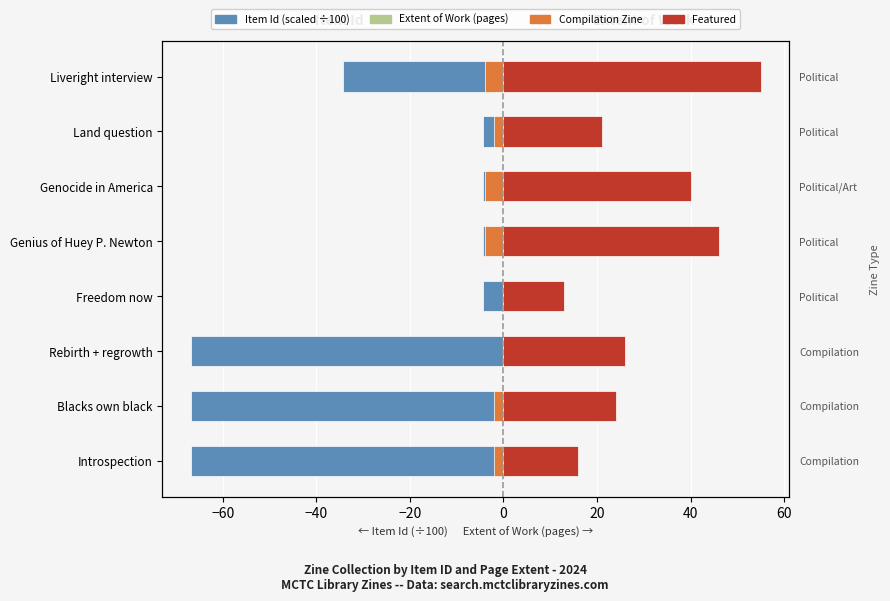

How many data points does each series have?

8